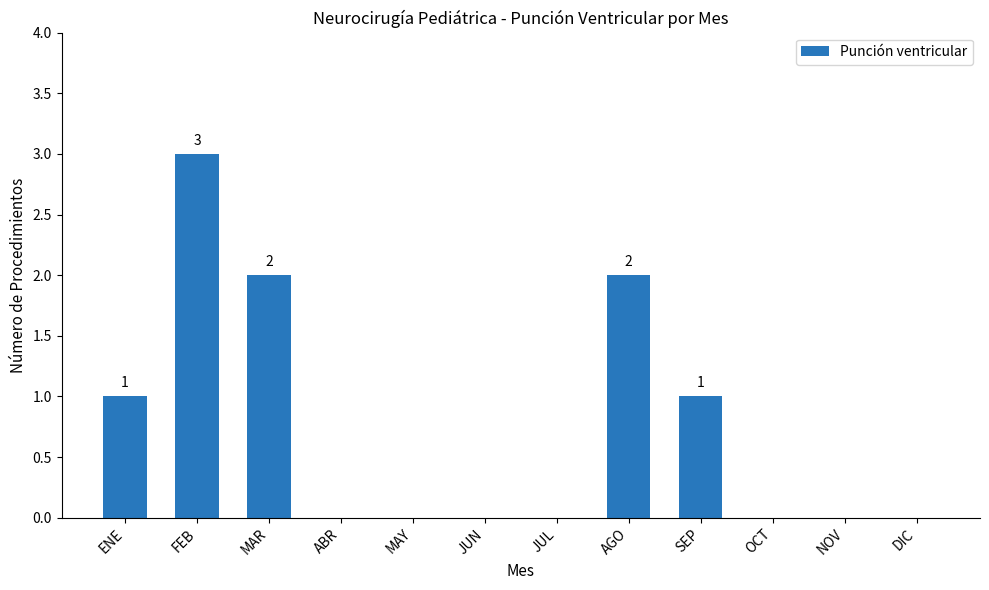

What is the average value?

1